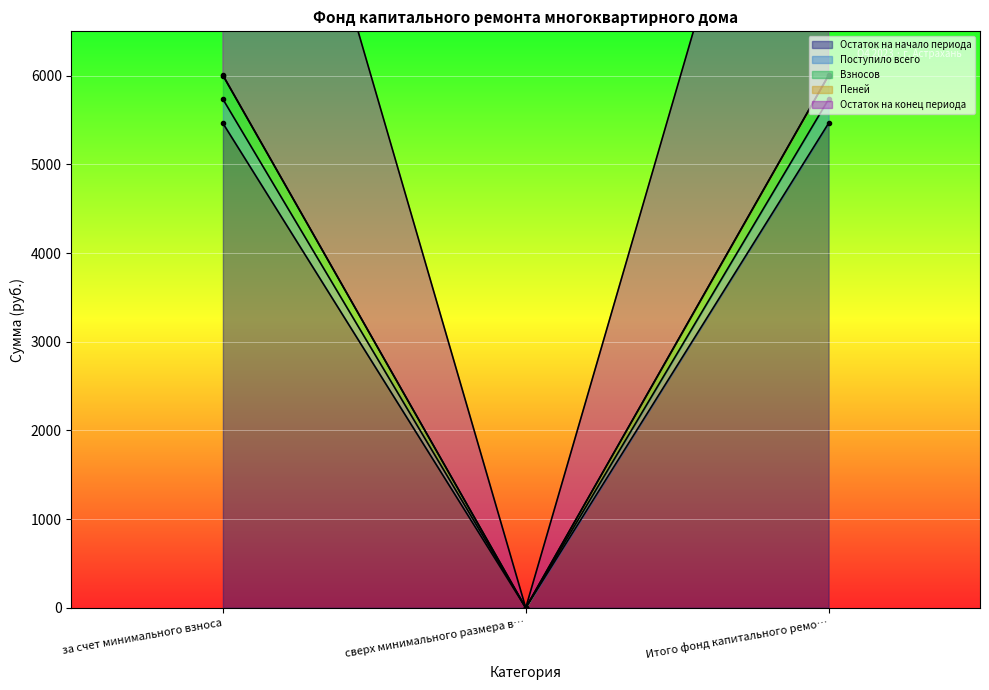

What is the difference between the maximum and minimum values in the Остаток на начало периода series?

5463.7